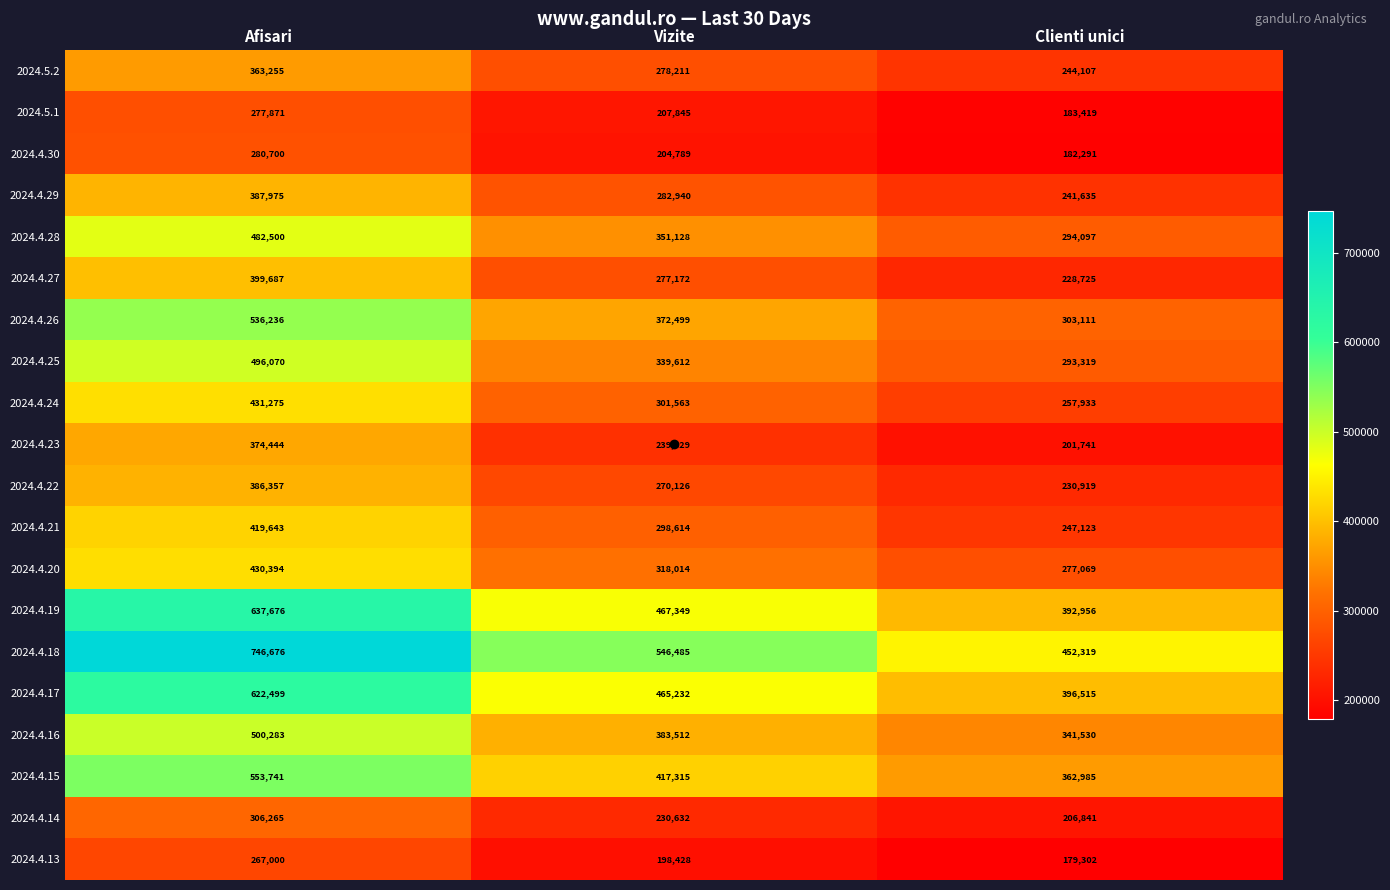

What is the difference between the 2024.4.18 values at Vizite and Afisari?

200191